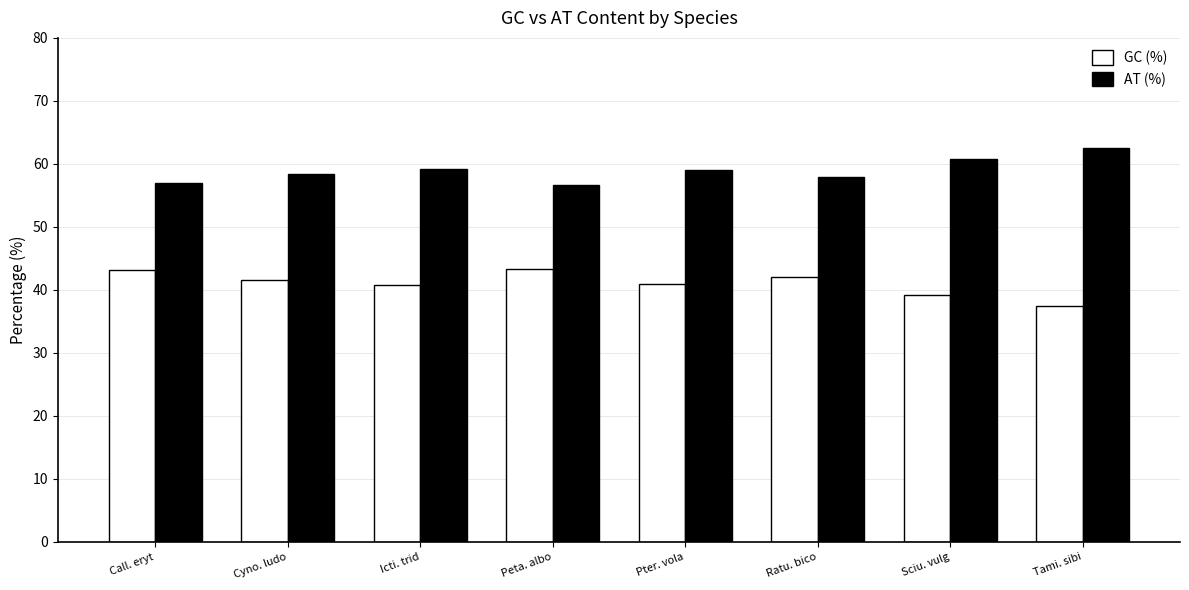

The AT (%) series shows 56.9 at Call. eryt. True or false?

True